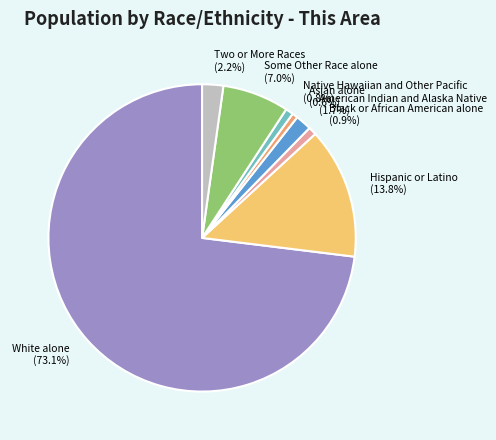

What percentage is the Asian alone slice, to the nearest percent?

1%